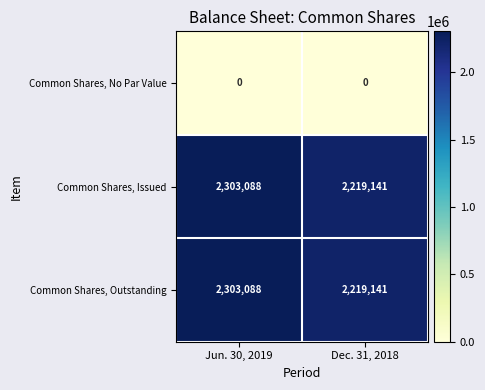

Which category has the highest value across all series?

Jun. 30, 2019